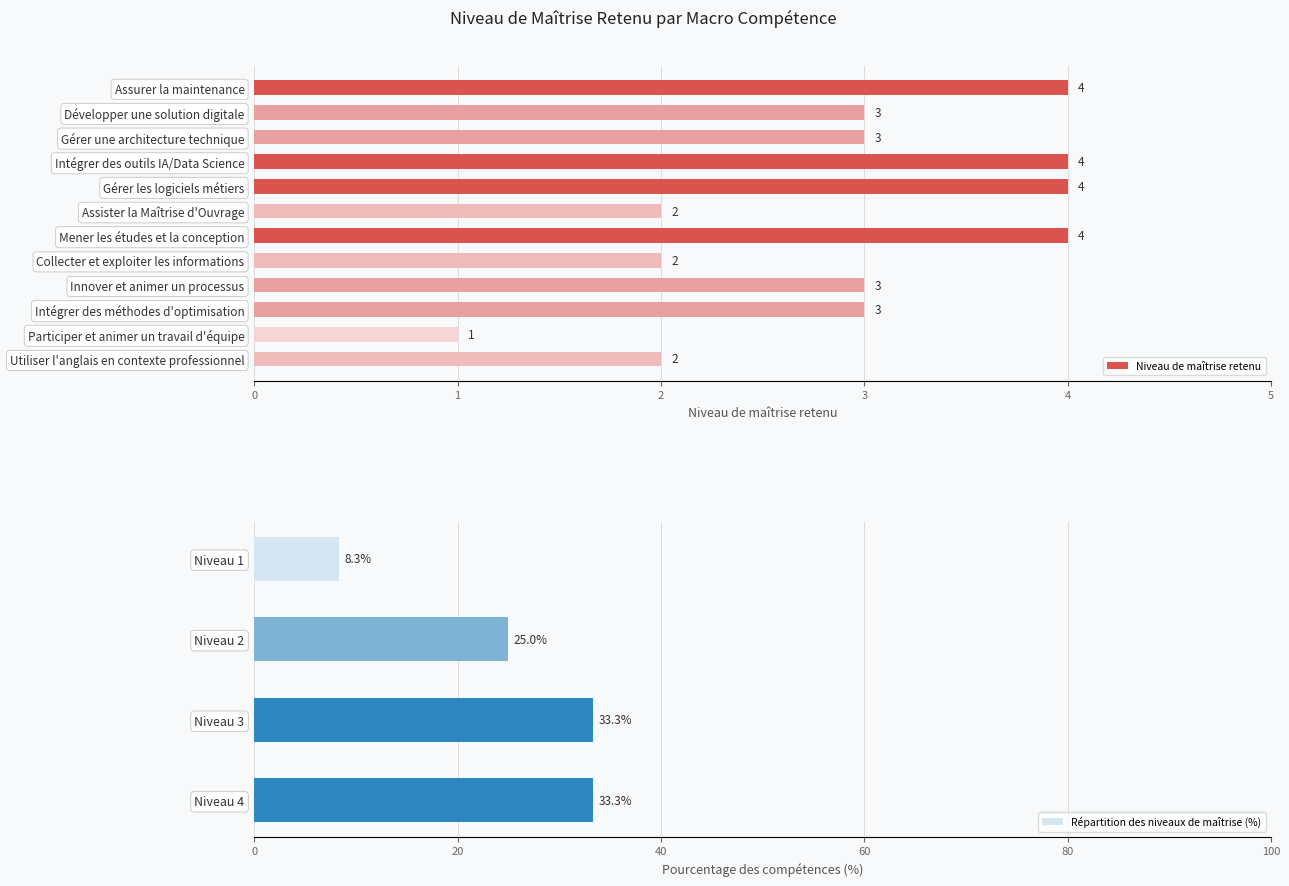

True or false: the data shows 2 at Utiliser l'anglais en contexte professionnel.

True